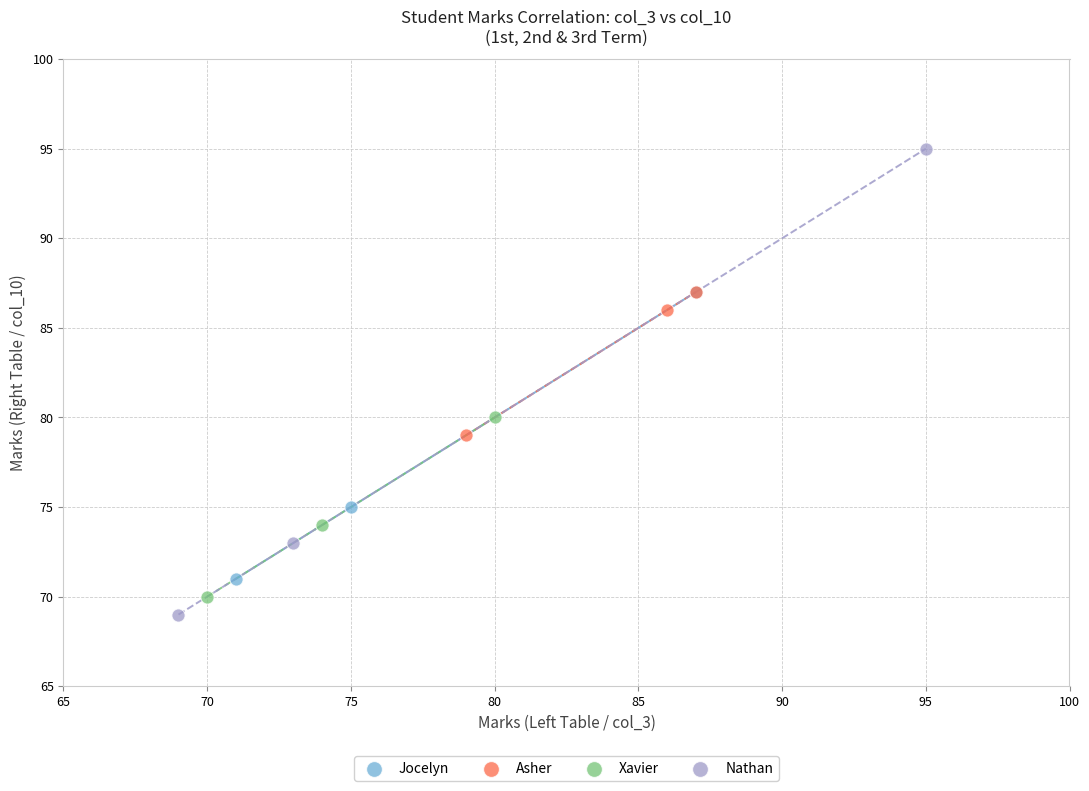

What are all the series names shown in the legend?

Jocelyn, Asher, Xavier, Nathan